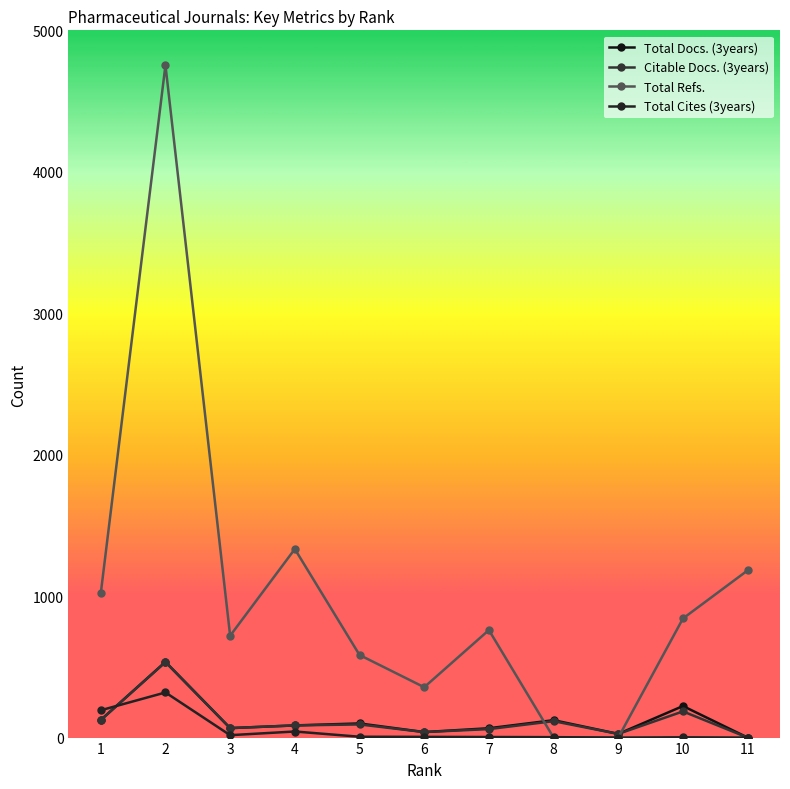

Which series ends up on top after the final intersection of Total Docs. (3years) and Total Refs.?

Total Refs.